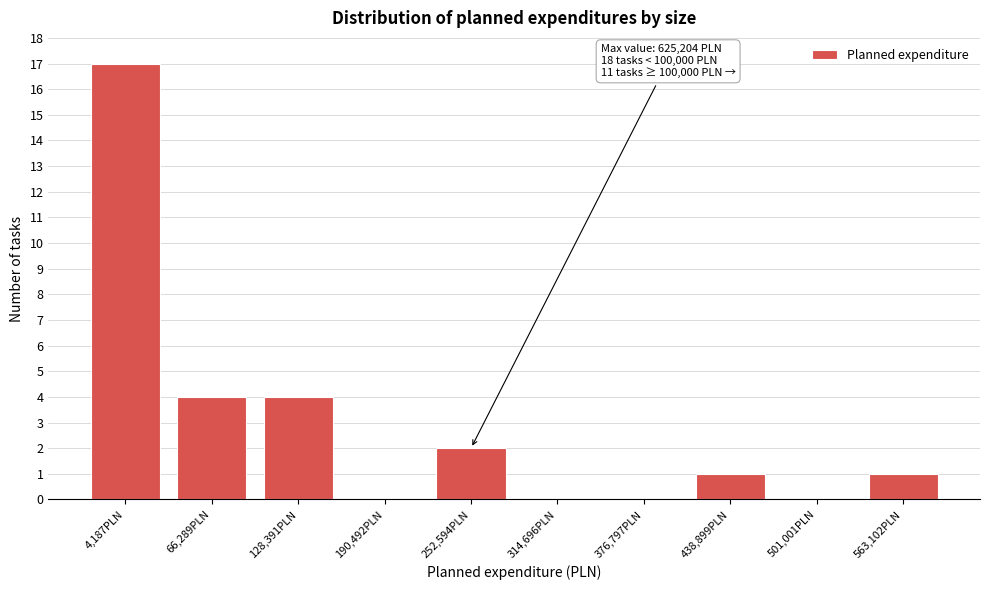

Reading right to left, what are all the values shown in this chart?

563,102PLN=1	501,001PLN=0	438,899PLN=1	376,797PLN=0	314,696PLN=0	252,594PLN=2	190,492PLN=0	128,391PLN=4	66,289PLN=4	4,187PLN=17